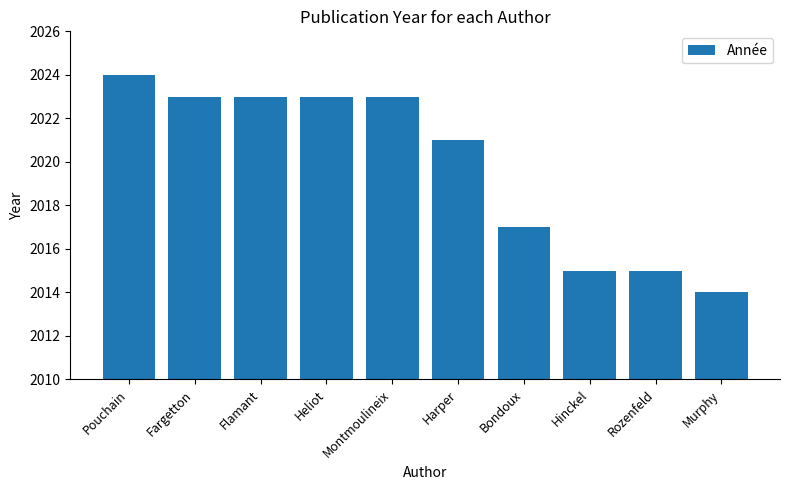

What is the label of the 3rd bar from the left?

Flamant